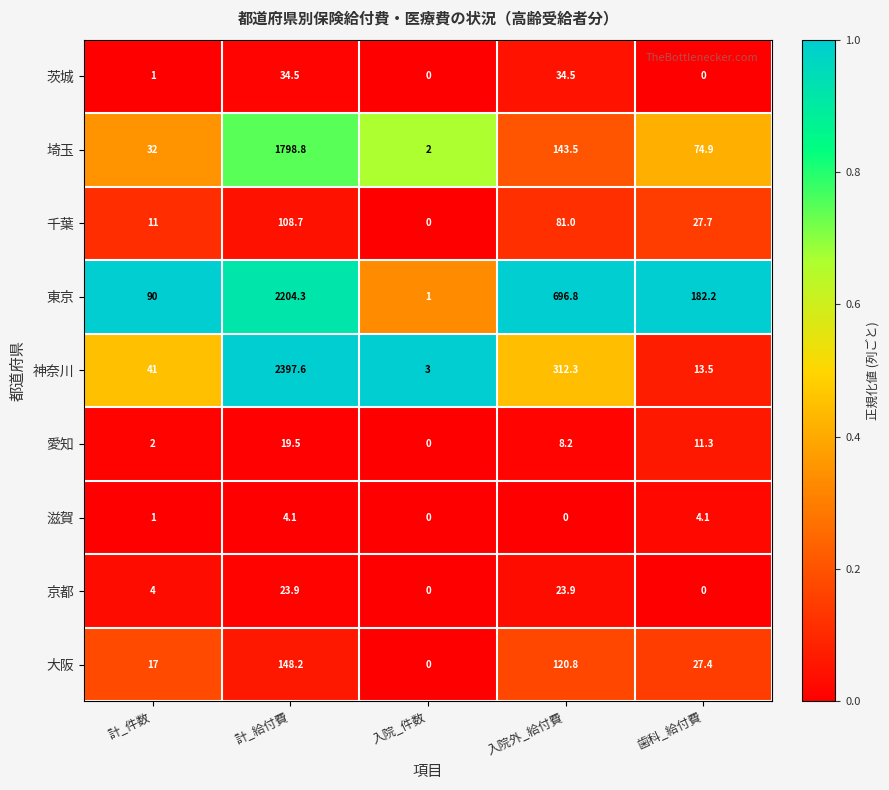

Count the number of categories in the chart.

5